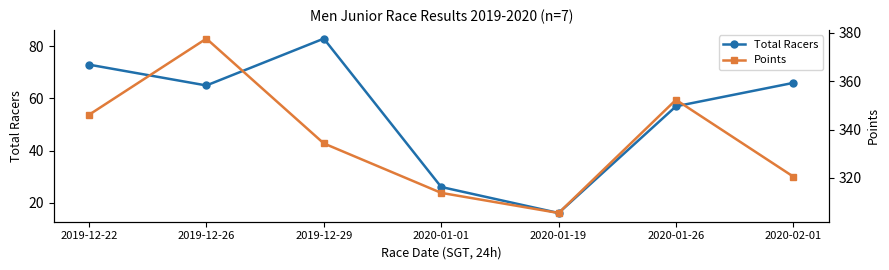

What is the difference between the maximum and second lowest values in the Total Racers series?

57